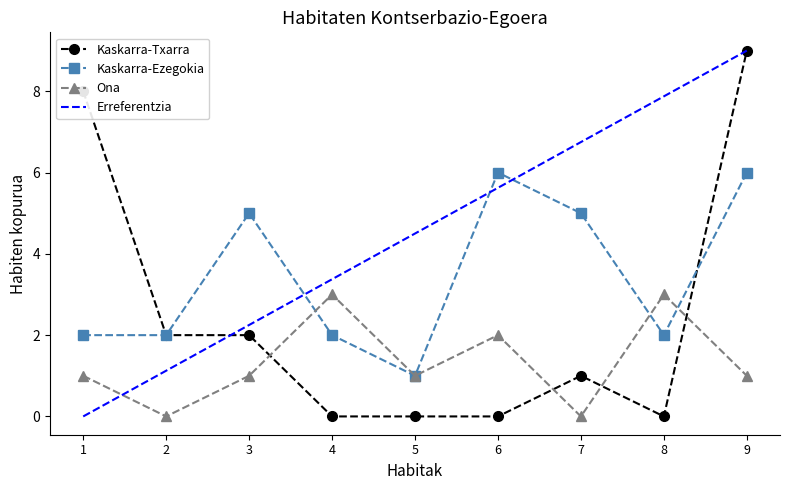

What is the value of the Kaskarra-Ezegokia point at the 9th from the left?

6